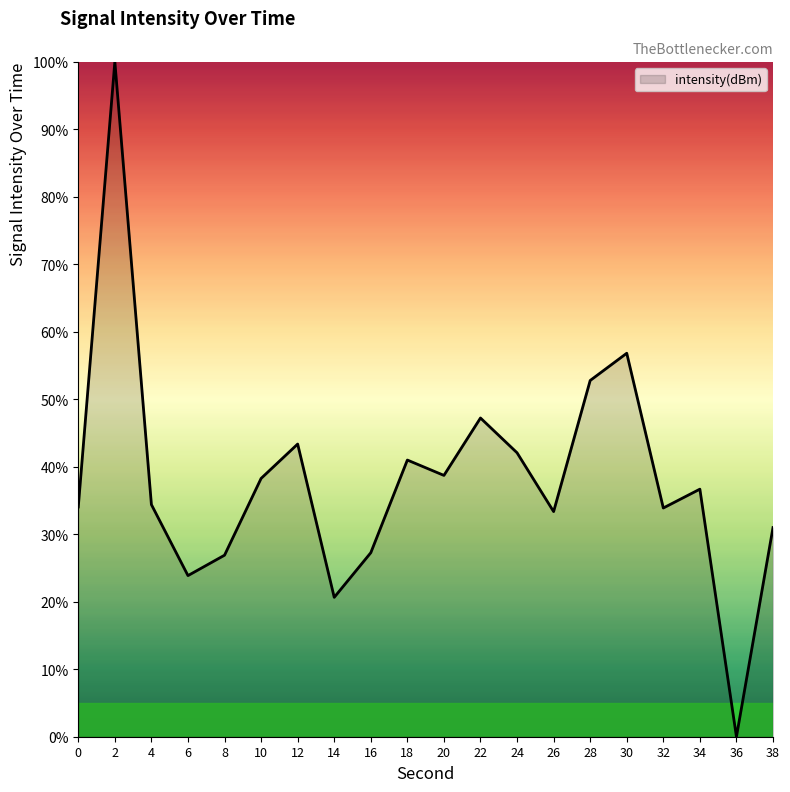

At which category does the data reach its first local valley?

6